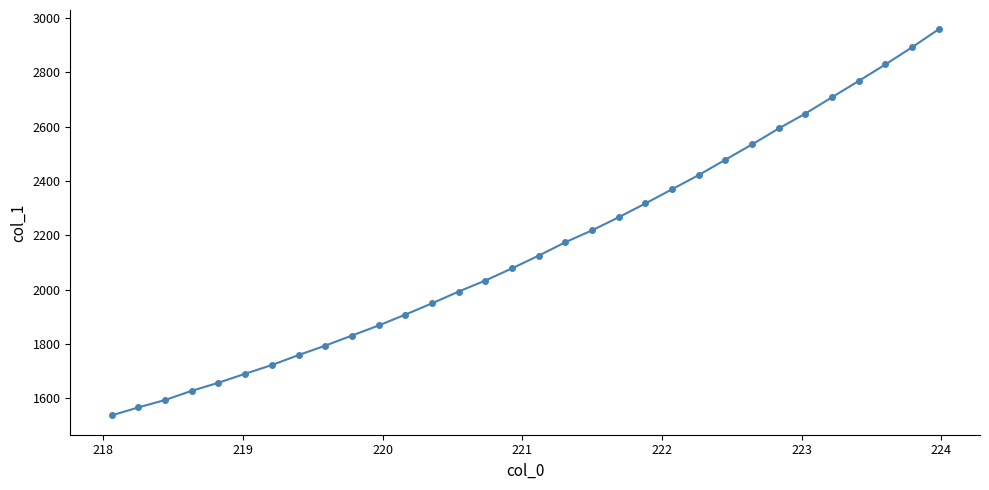

What is the difference between the second highest and minimum values?

1354.8